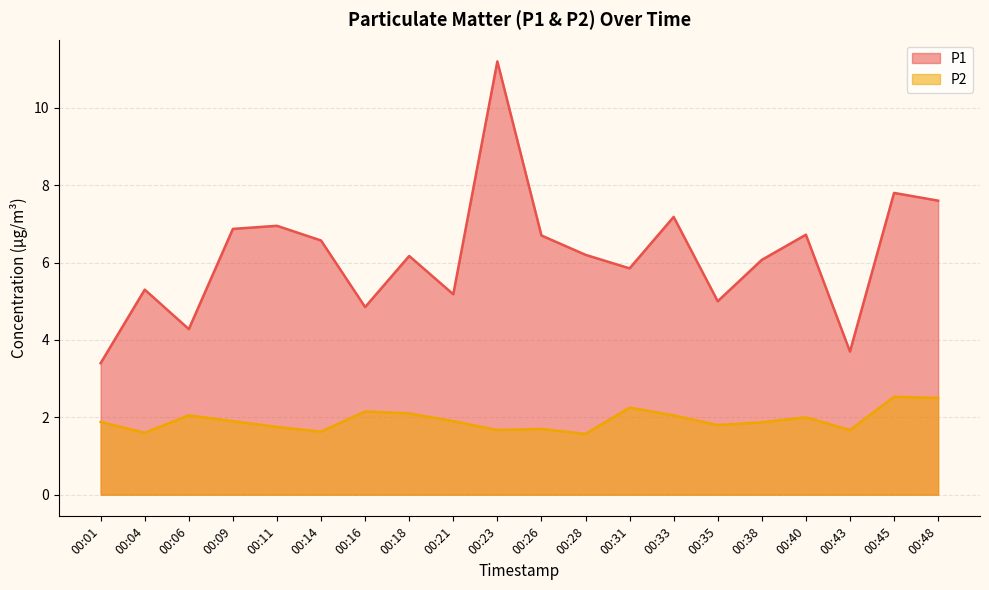

What is the approximate value of P1 at 00:16?

4.8